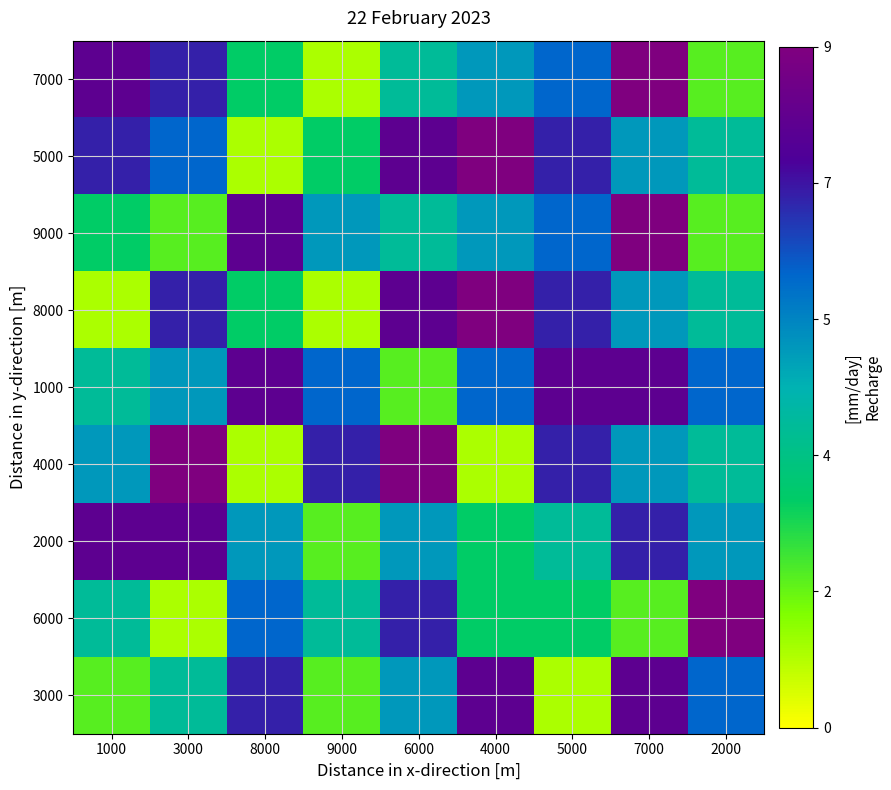

Reading left to right, transcribe all the data shown in this chart.

7000: 1000=8	3000=7	8000=3	9000=1	6000=4	4000=5	5000=6	7000=9	2000=2
5000: 1000=7	3000=6	8000=1	9000=3	6000=8	4000=9	5000=7	7000=5	2000=4
9000: 1000=3	3000=2	8000=8	9000=5	6000=4	4000=5	5000=6	7000=9	2000=2
8000: 1000=1	3000=7	8000=3	9000=1	6000=8	4000=9	5000=7	7000=5	2000=4
1000: 1000=4	3000=5	8000=8	9000=6	6000=2	4000=6	5000=8	7000=8	2000=6
4000: 1000=5	3000=9	8000=1	9000=7	6000=9	4000=1	5000=7	7000=5	2000=4
2000: 1000=8	3000=8	8000=5	9000=2	6000=5	4000=3	5000=4	7000=7	2000=5
6000: 1000=4	3000=1	8000=6	9000=4	6000=7	4000=3	5000=3	7000=2	2000=9
3000: 1000=2	3000=4	8000=7	9000=2	6000=5	4000=8	5000=1	7000=8	2000=6